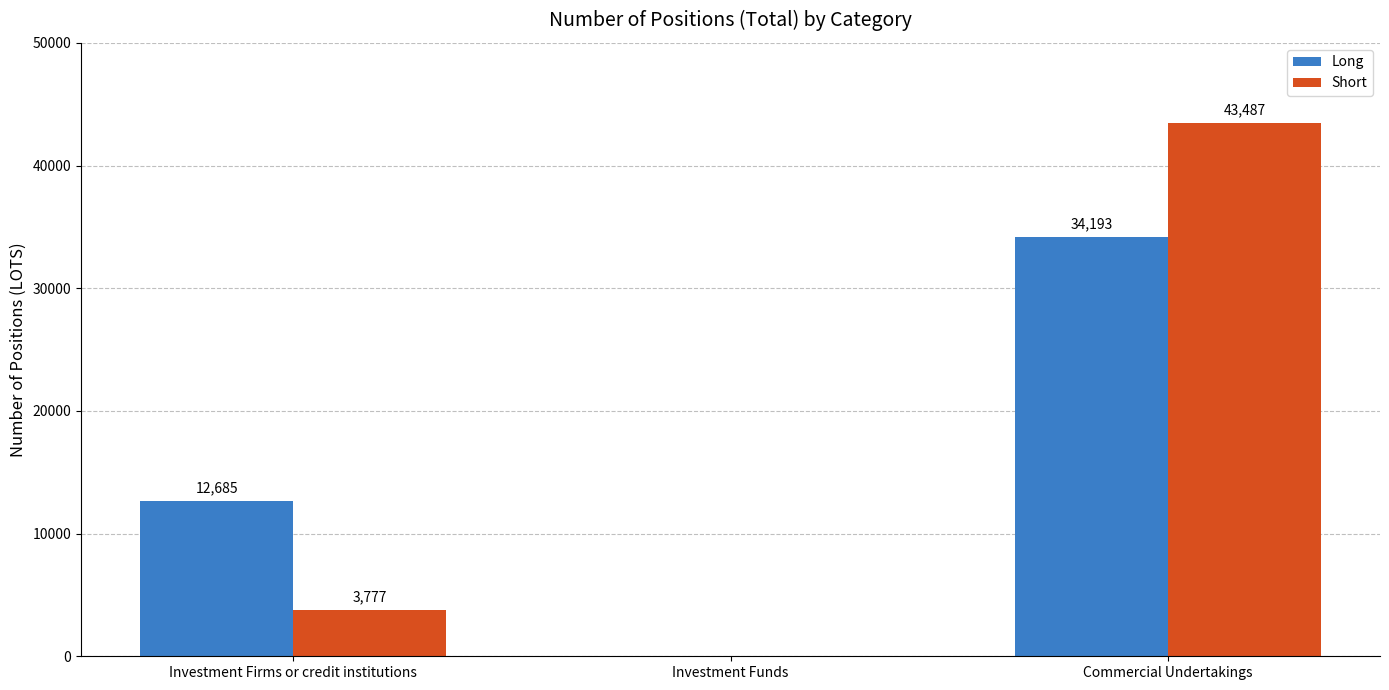

Where is Short nearest to the value 21743?

Investment Firms or credit institutions